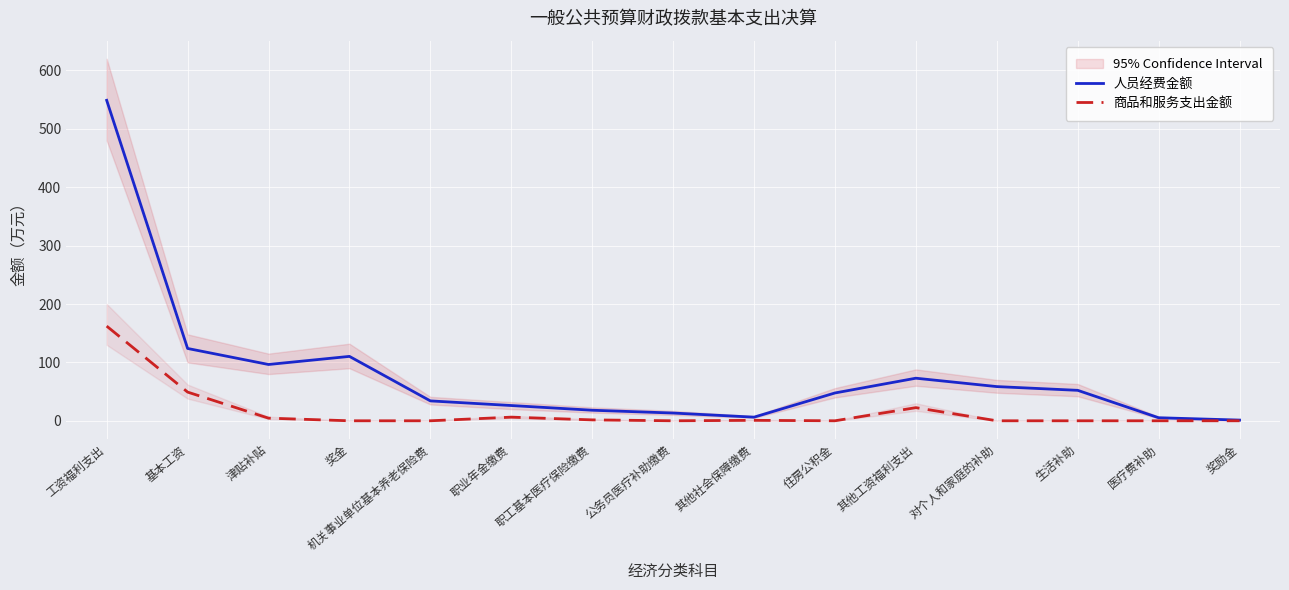

Between 奖金 and 医疗费补助, which series saw the biggest shift?

人员经费金额